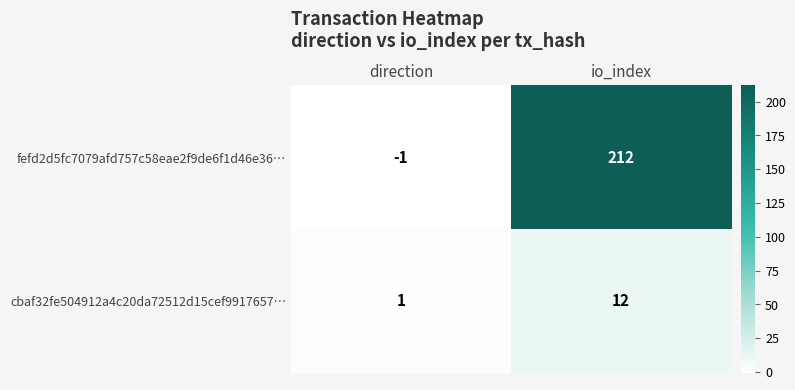

The cbaf32fe504912a4c20da72512d15cef9917657… series shows 3 at io_index. True or false?

False